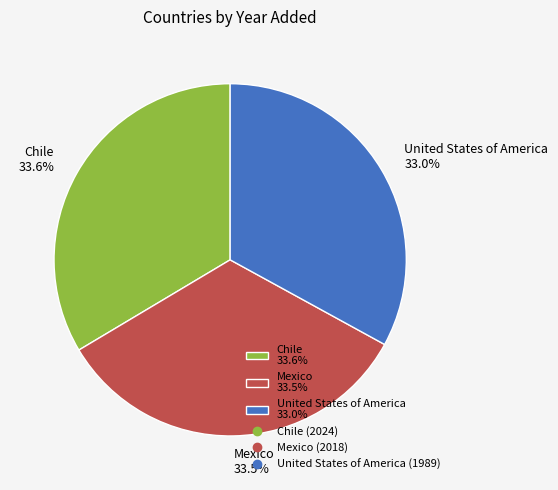

What is the ratio of the value at Mexico to the value at Chile?

1.0